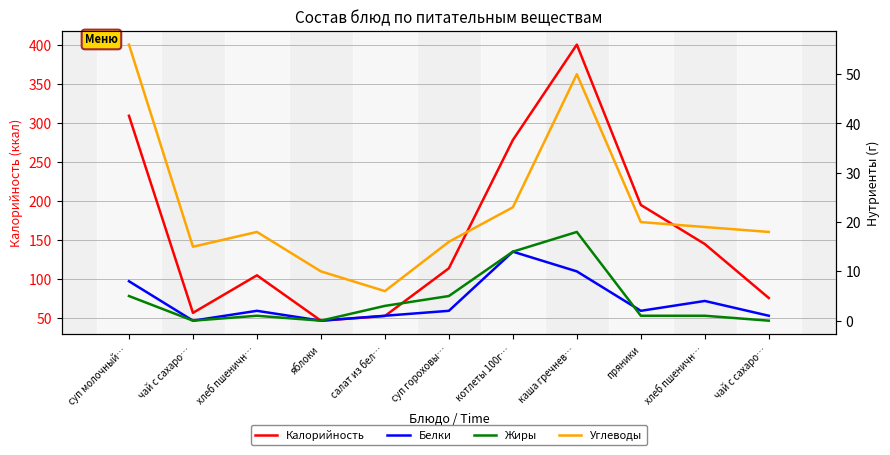

How many lines are shown in the chart?

4